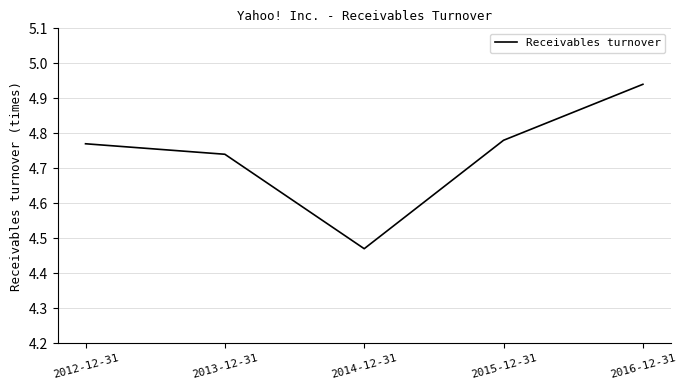

Does the chart have visible grid lines?

Yes